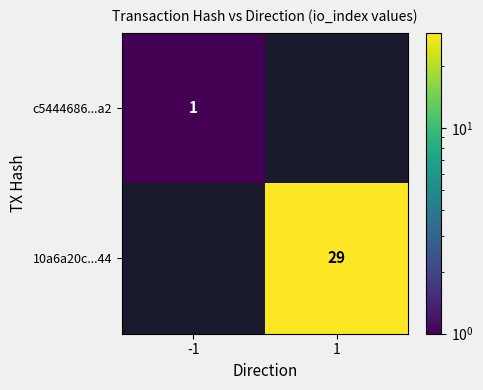

The c5444686...a2 series shows 2 at -1. True or false?

False